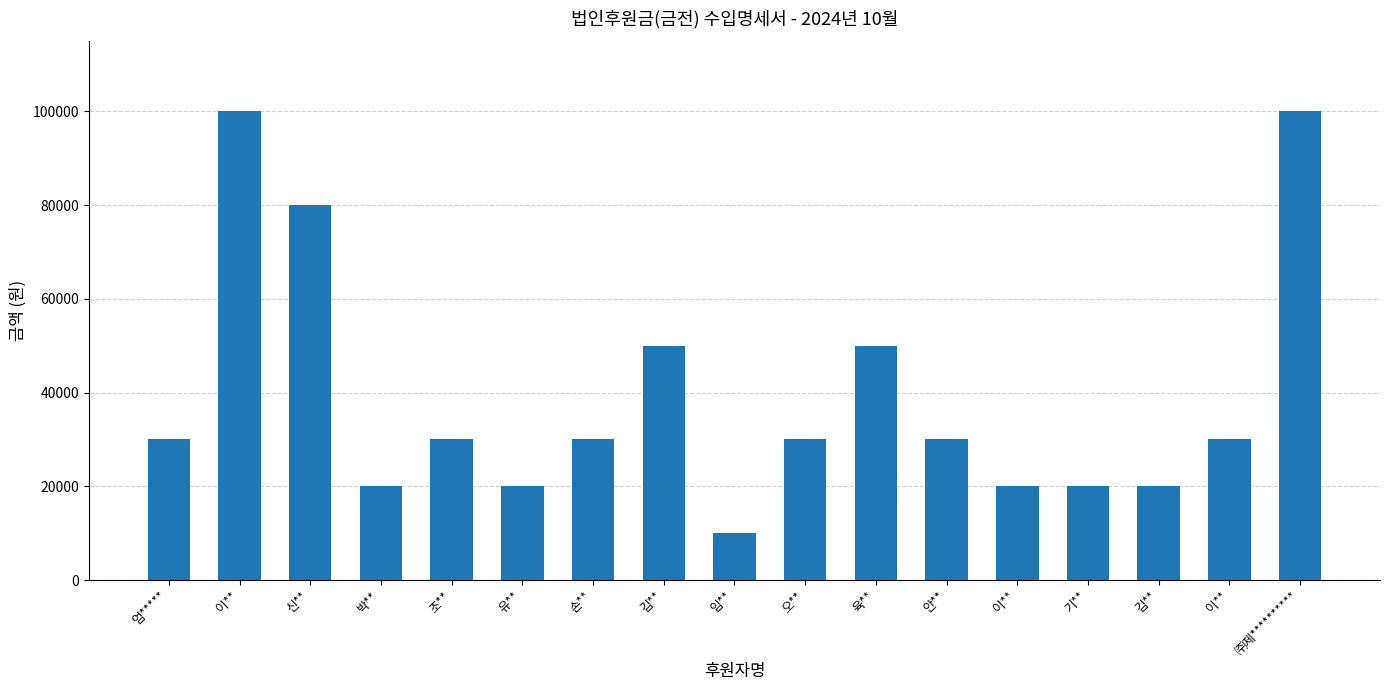

What is the smallest value displayed?

10000